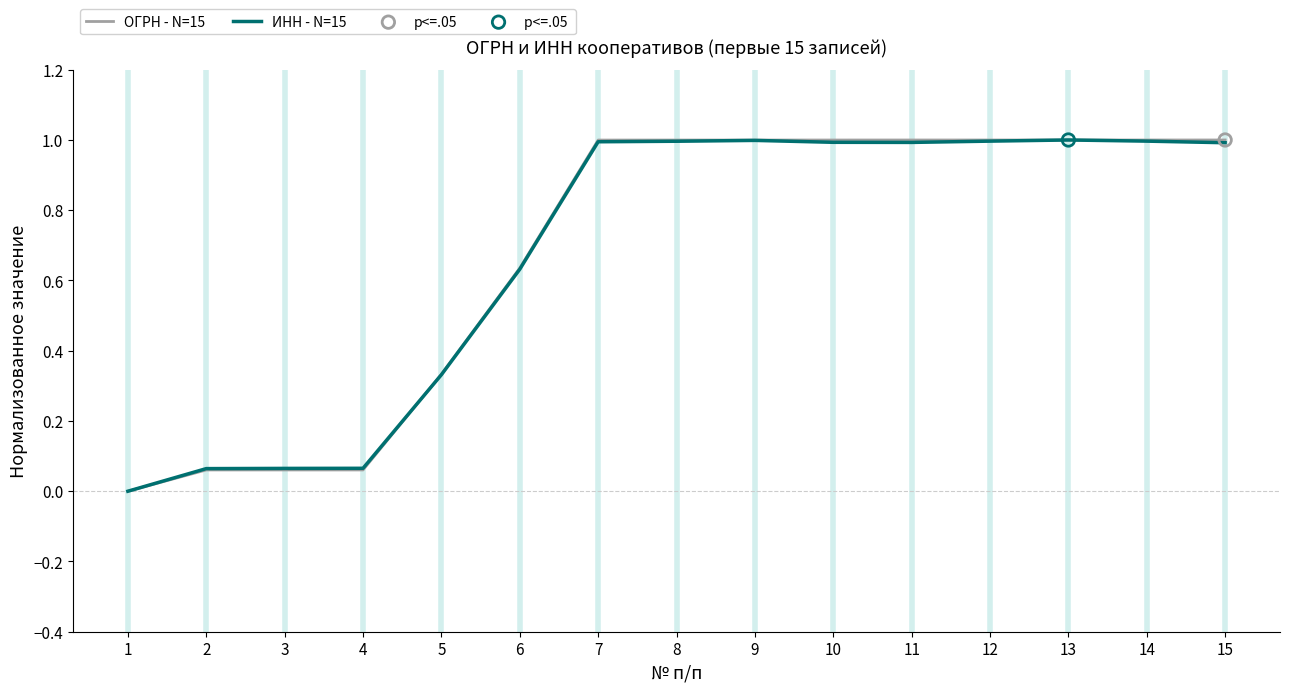

What is the total value across all series at 9?

2.0